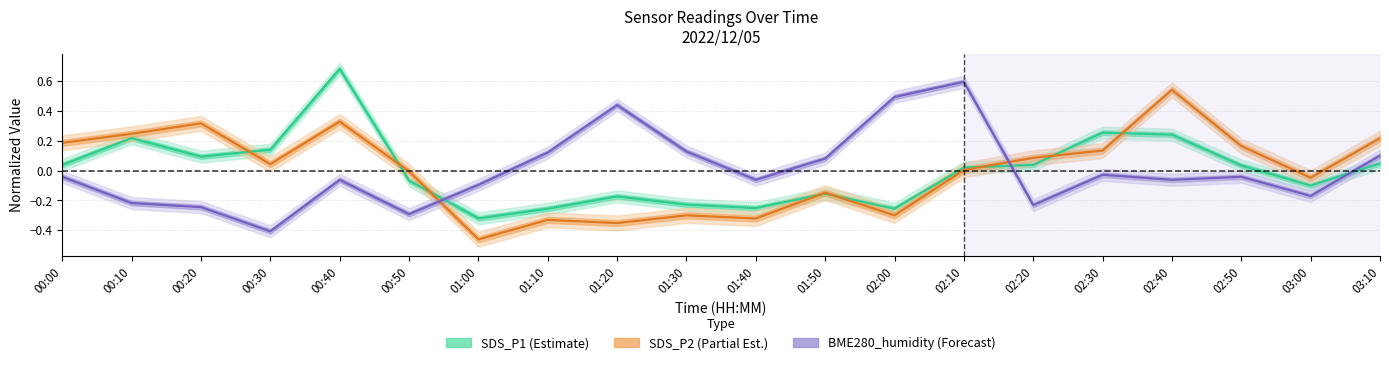

The SDS_P2 (Partial Est.) series shows -0.4 at 02:00. True or false?

False